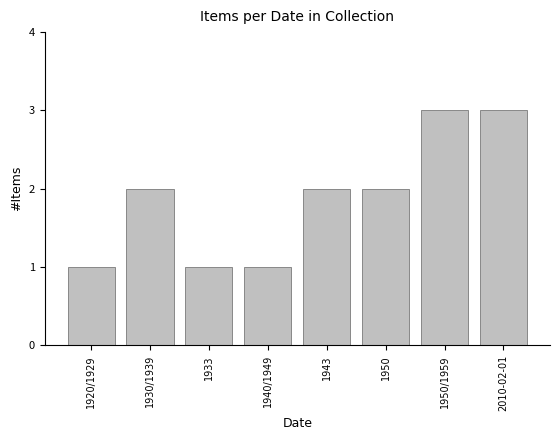

Reading right to left, extract all data points from this chart.

2010-02-01=3	1950/1959=3	1950=2	1943=2	1940/1949=1	1933=1	1930/1939=2	1920/1929=1